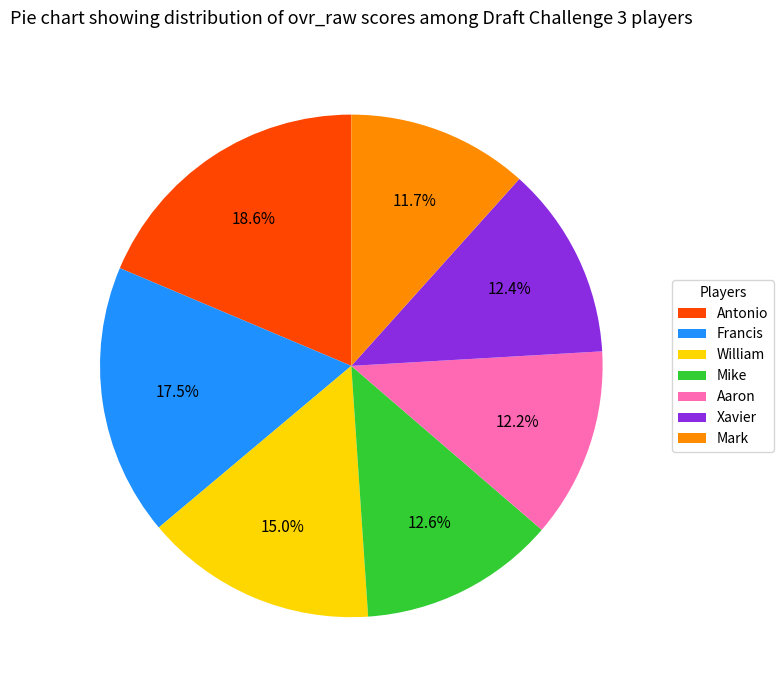

Is there a majority slice in this chart?

No